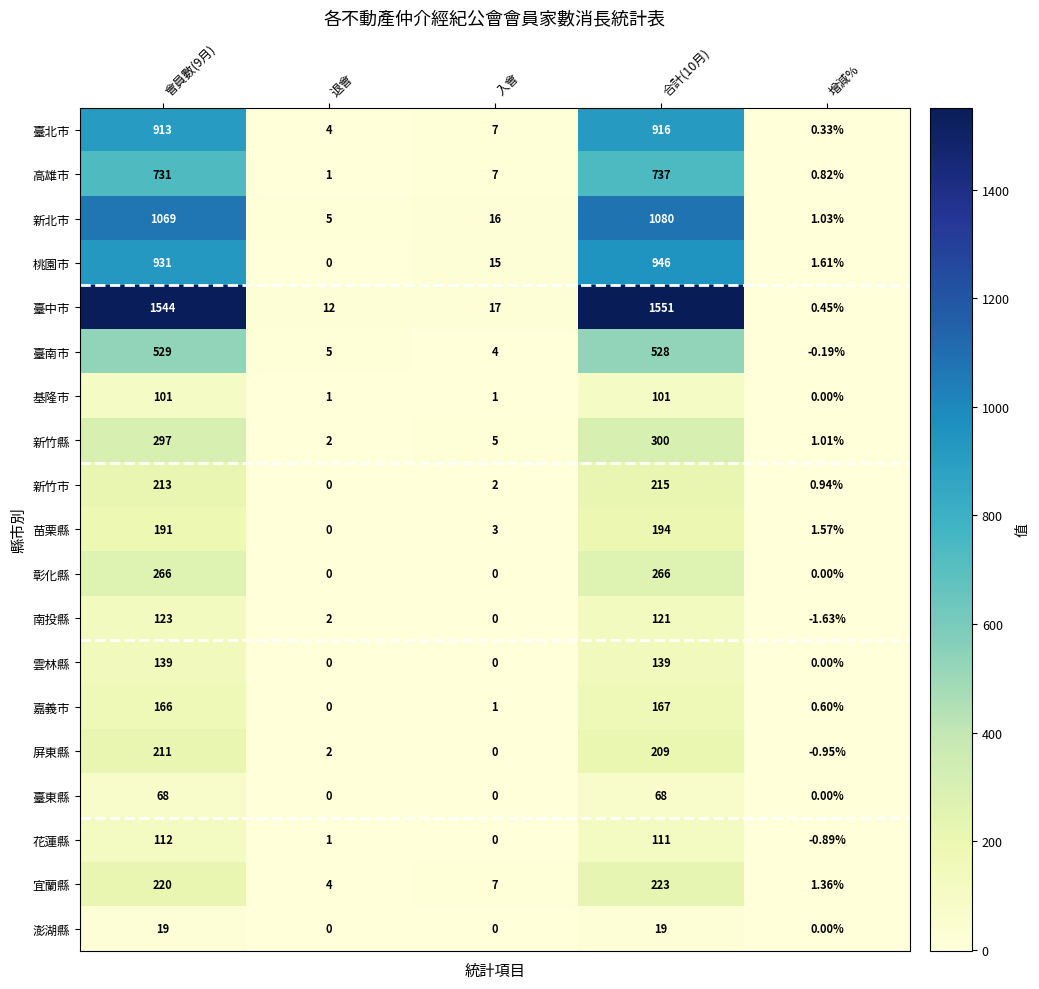

At which category does the chart reach its minimum across all series?

增減%